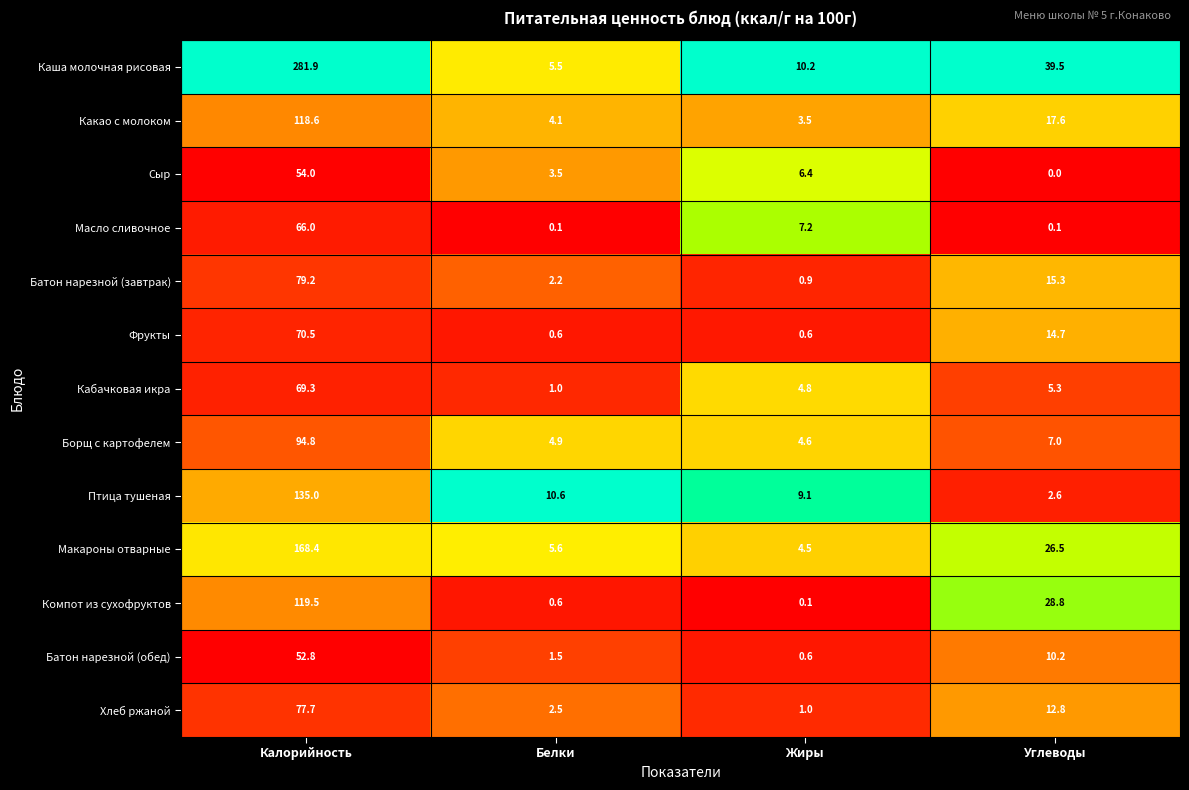

What is the greatest value displayed?

281.9